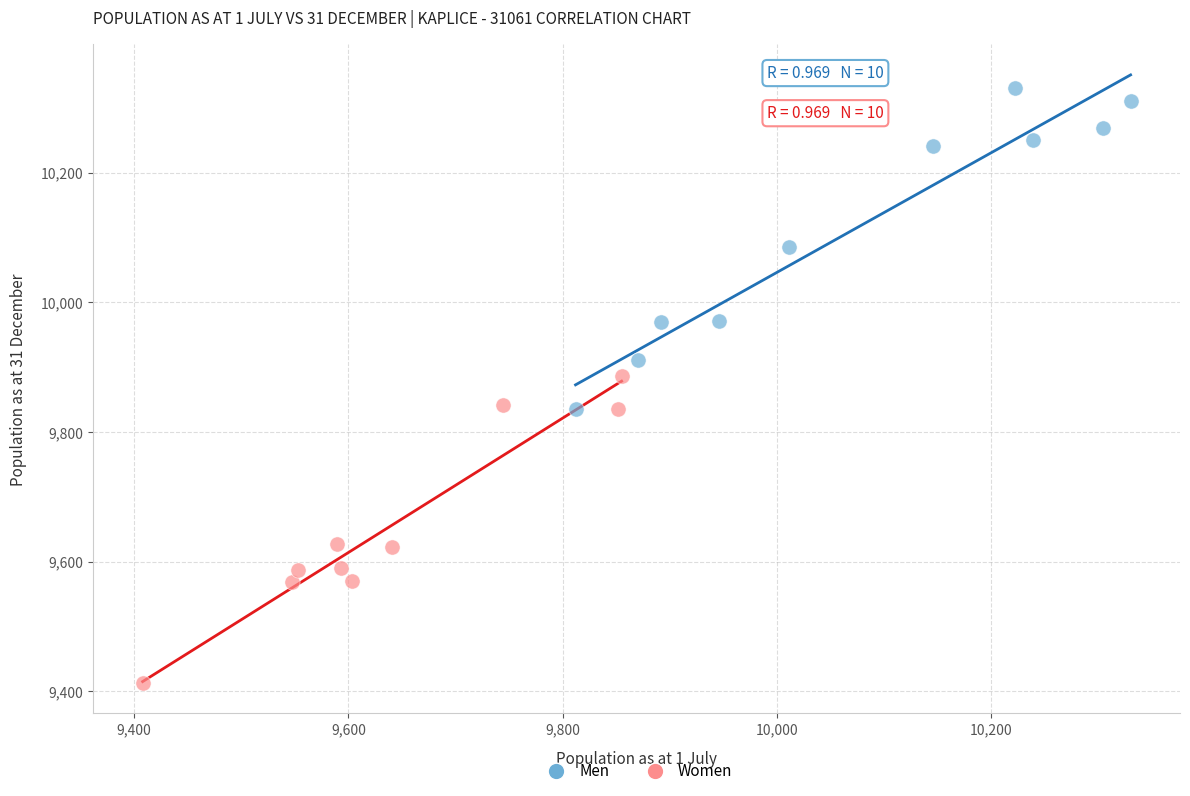

Which series reaches the maximum Y coordinate?

Men